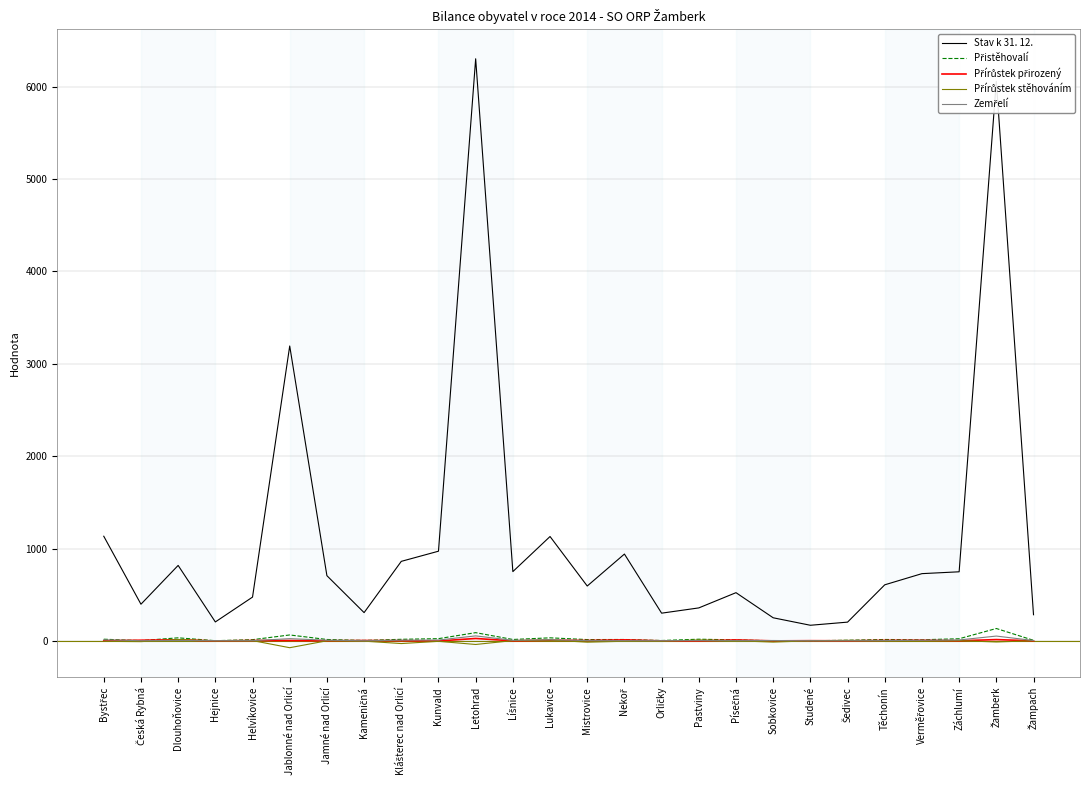

Which series has the largest total across all categories?

Stav k 31. 12.